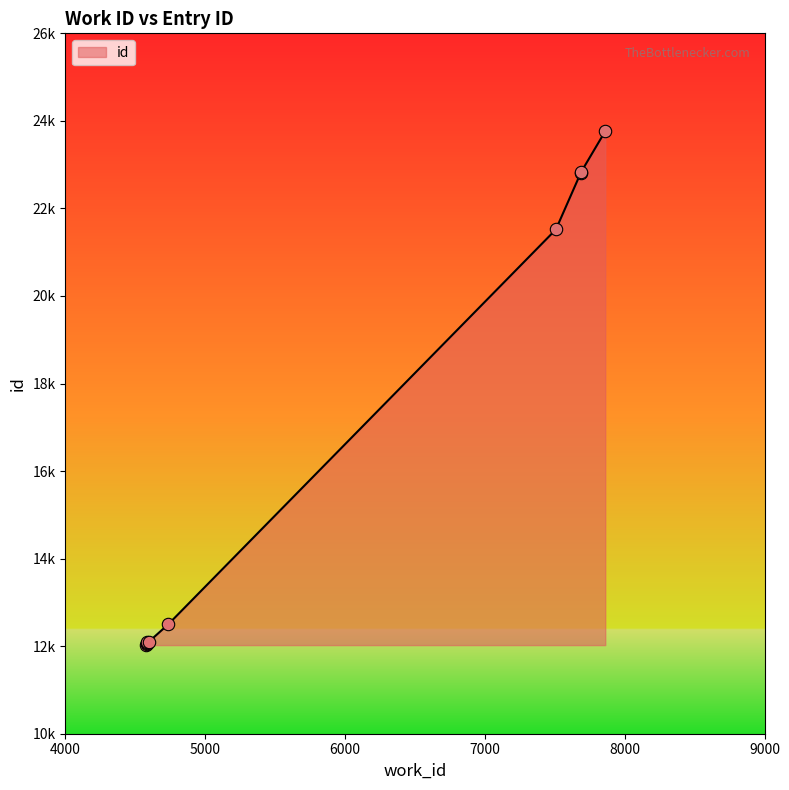

What is the change in value from 4585 to 7508?

+9417